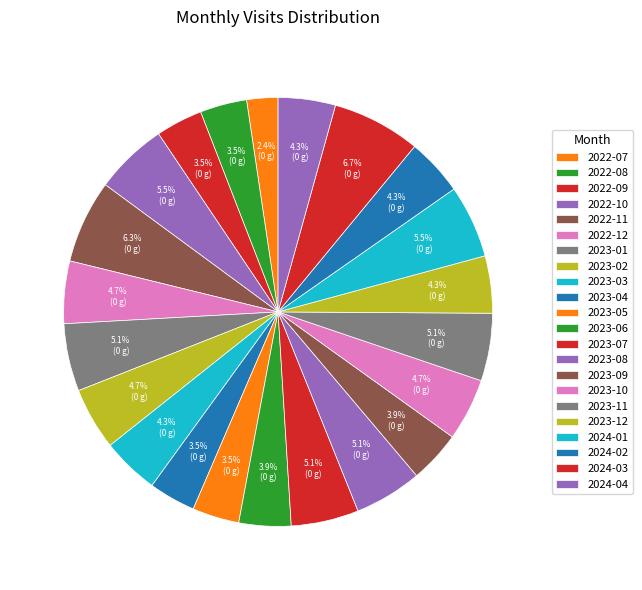

What is the total percentage of 2023-12 and 2022-09?

7.8%